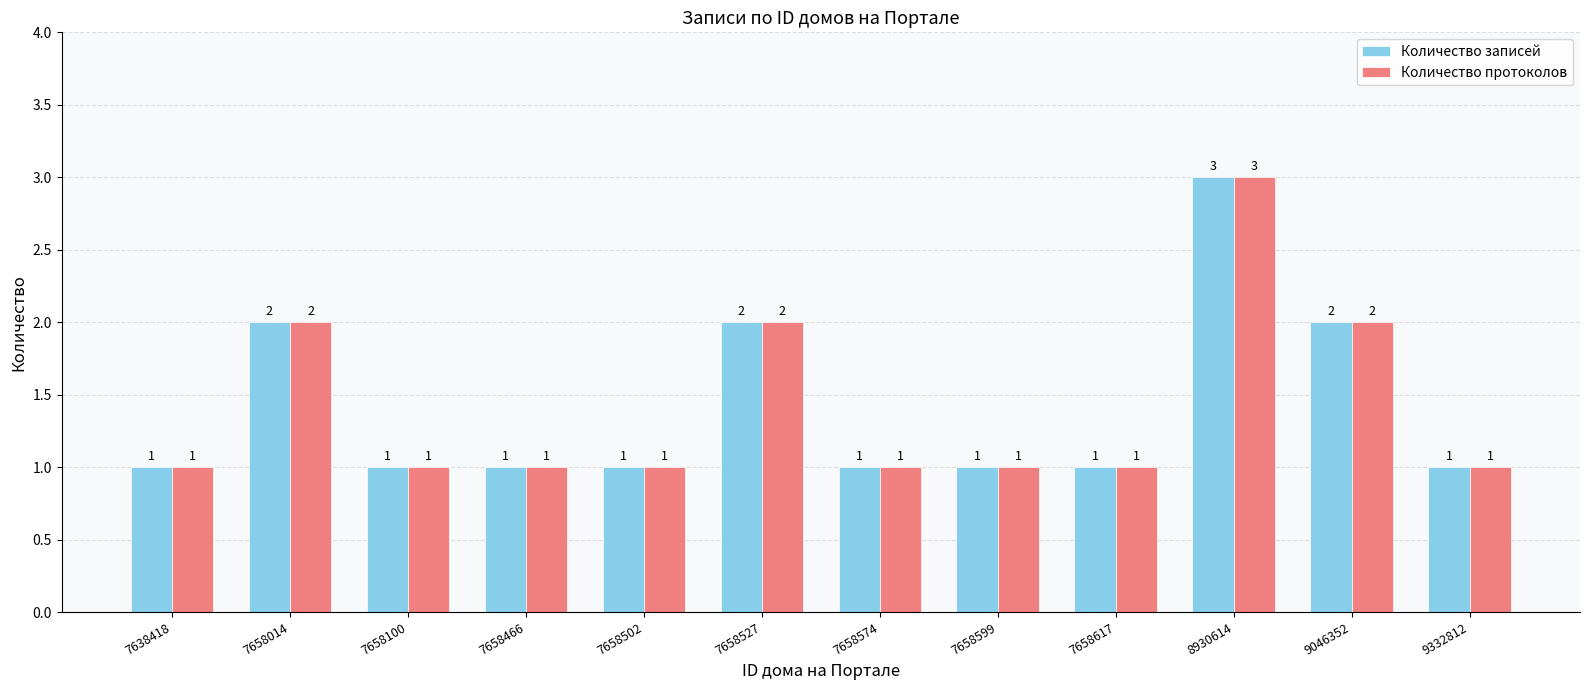

Count the number of data series in this chart.

2